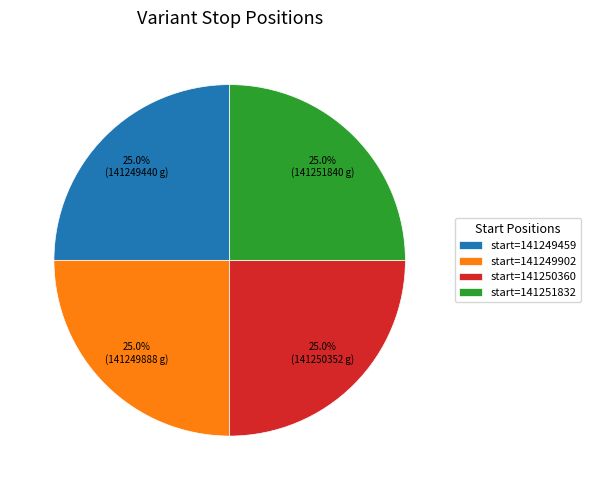

Approximately how many times larger is the value at start=141249459 compared to start=141251832?

1.0